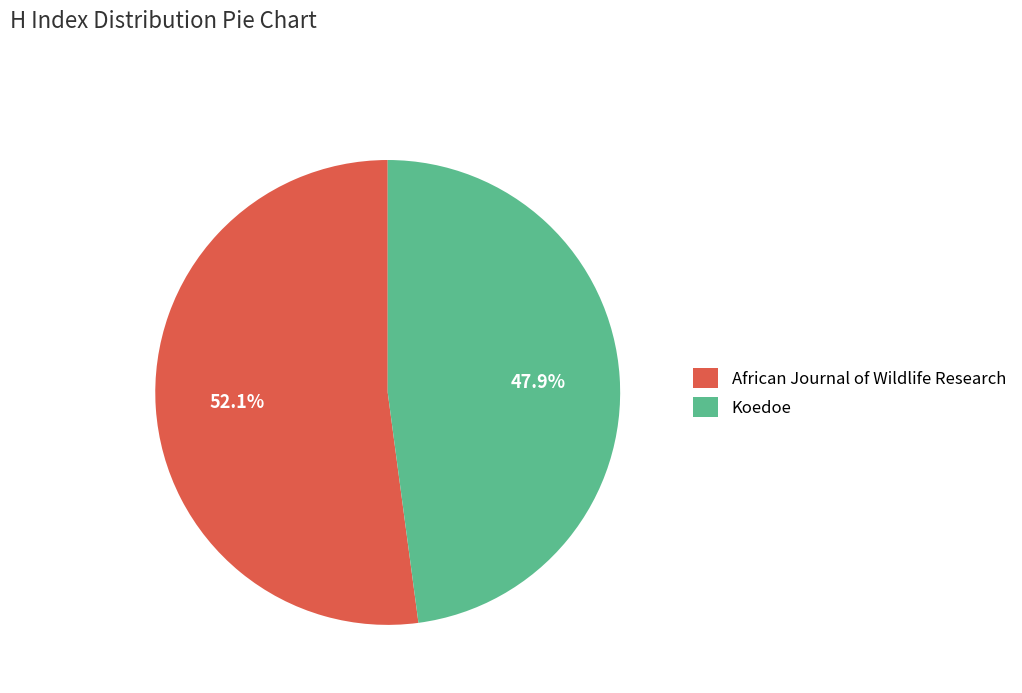

Is there a majority slice in this chart?

Yes